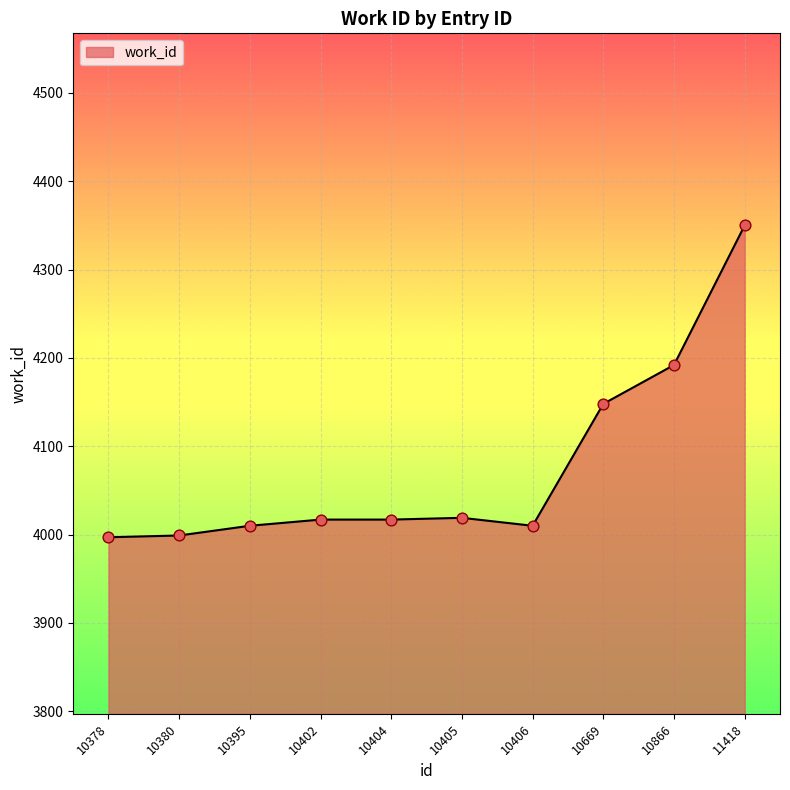

Between 10404 and 10669, which is larger?

10669